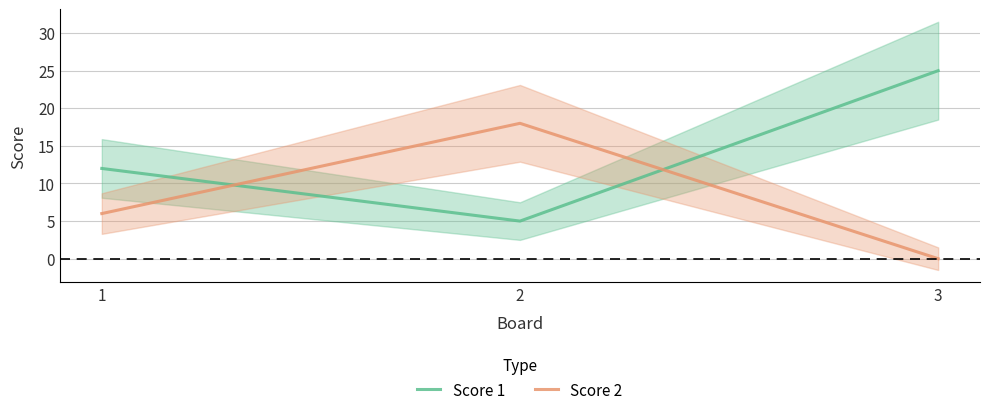

What is the sum of all Score 2 values?

24